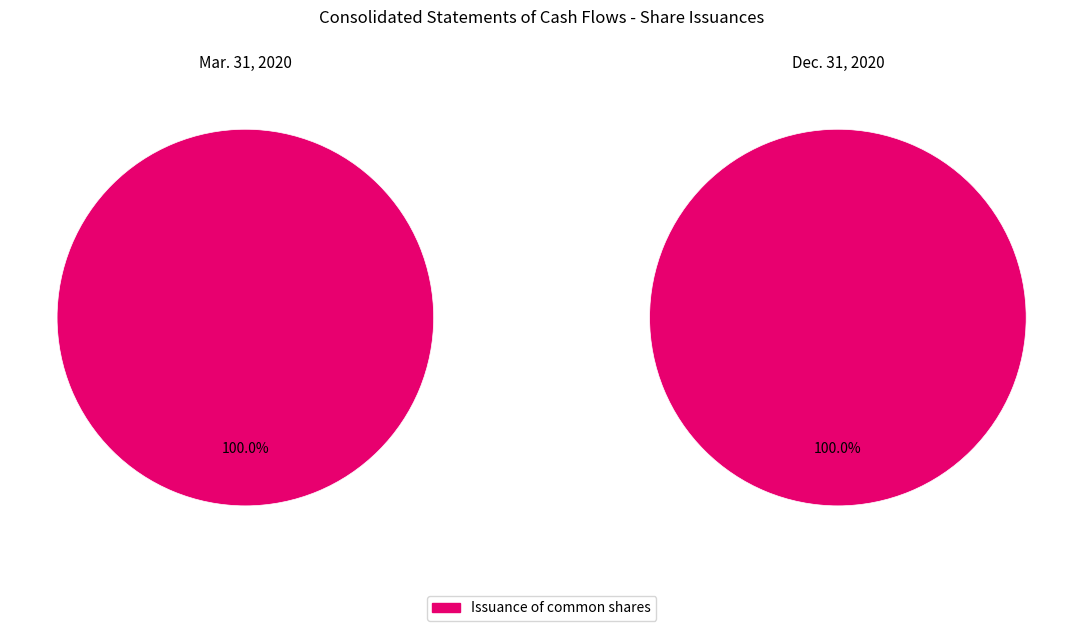

How many segments does this pie chart have?

2